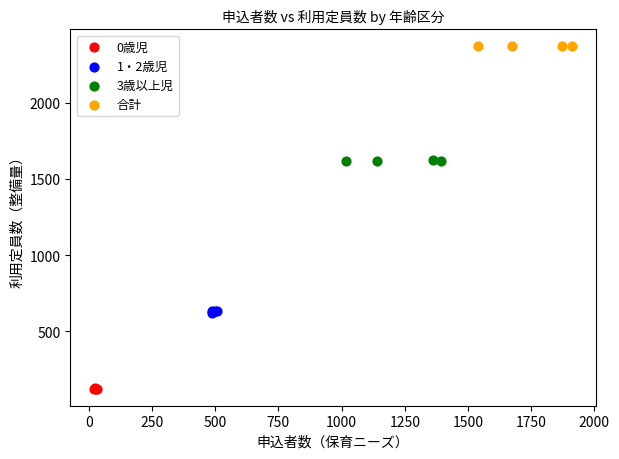

Which series contains the highest Y value?

合計